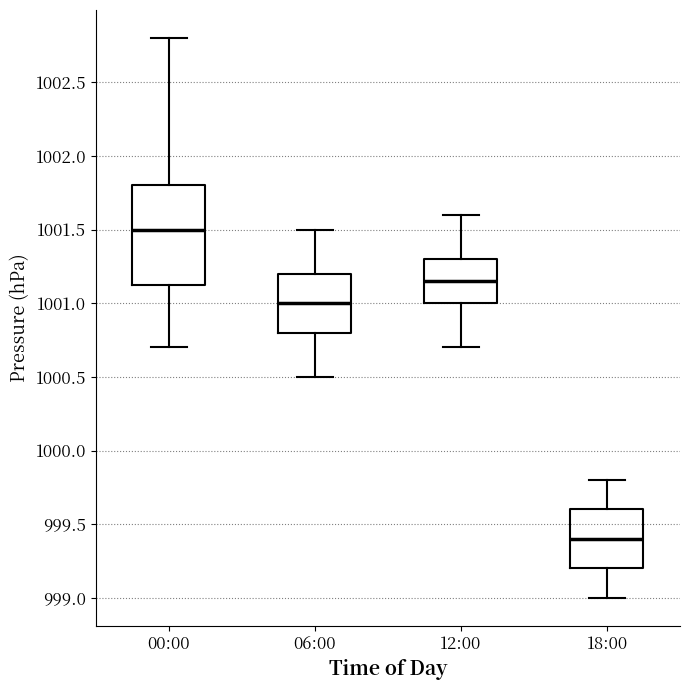

Reading left to right, read every box against the y-axis: the position of its median line, the range the box covers, and the ends of its whiskers. The values are not printed on the chart, so give them approximately, as read against the axis.

00:00: median 1001.50, box 1001.15 to 1001.80, whiskers 1000.70 to 1002.80
06:00: median 1001.00, box 1000.80 to 1001.20, whiskers 1000.50 to 1001.50
12:00: median 1001.15, box 1001.00 to 1001.30, whiskers 1000.70 to 1001.60
18:00: median 999.40, box 999.20 to 999.60, whiskers 999.00 to 999.80